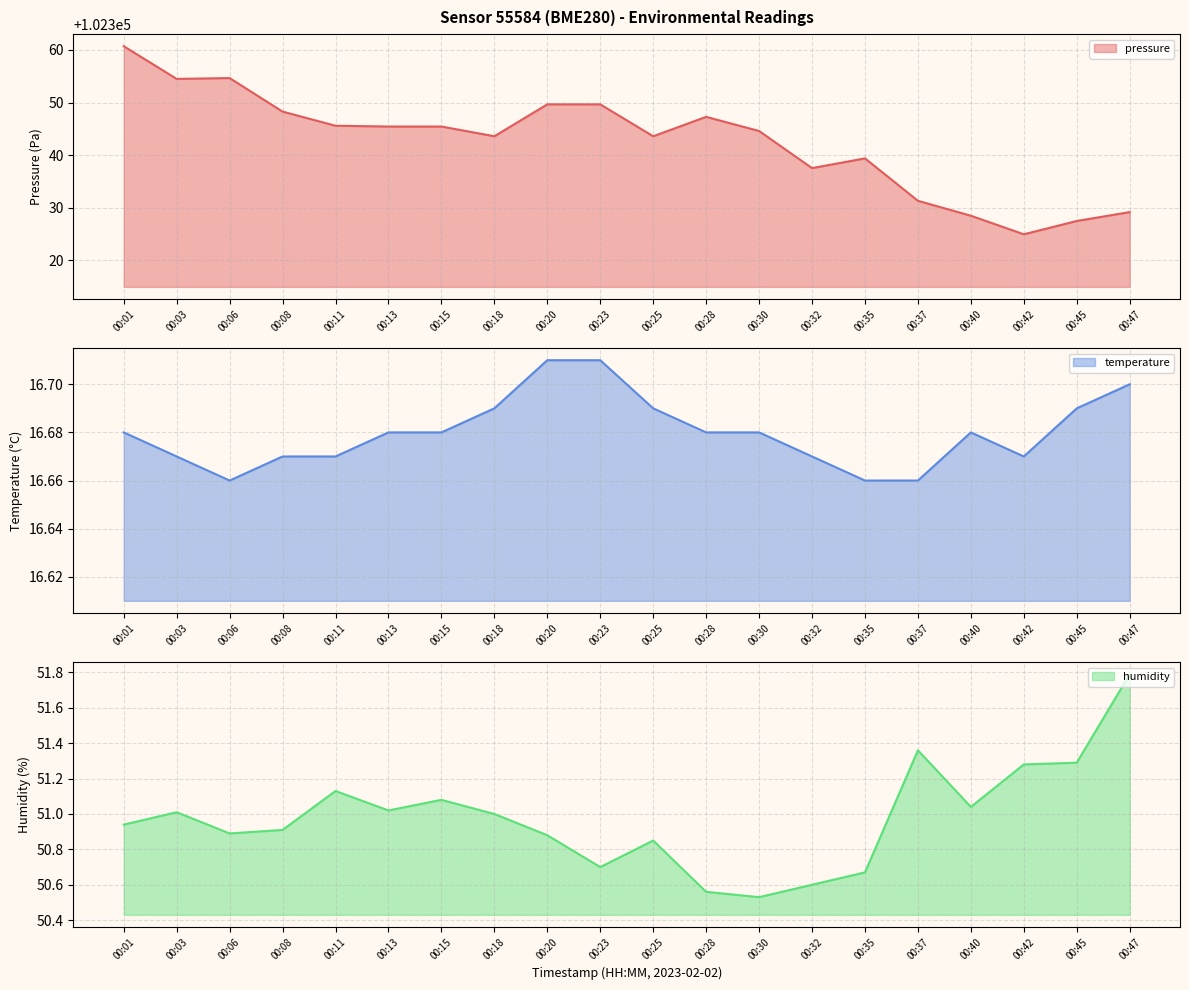

What are all the series names shown in the legend?

pressure, temperature, humidity